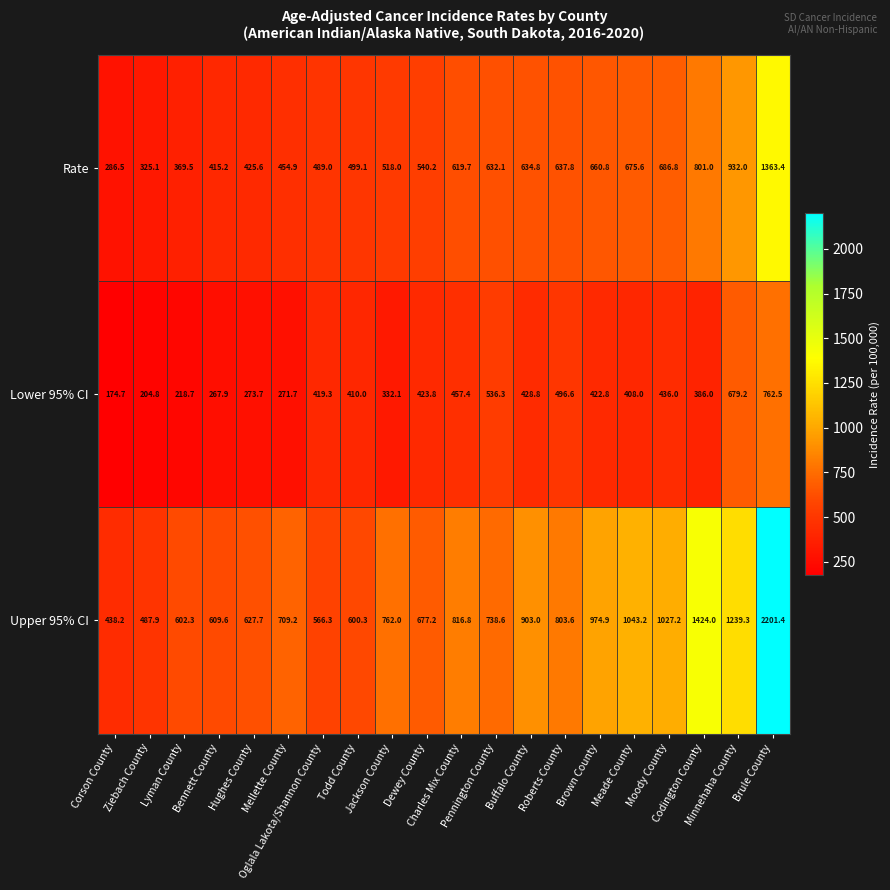

List the series in order of their peak value, lowest first.

Lower 95% CI, Rate, Upper 95% CI